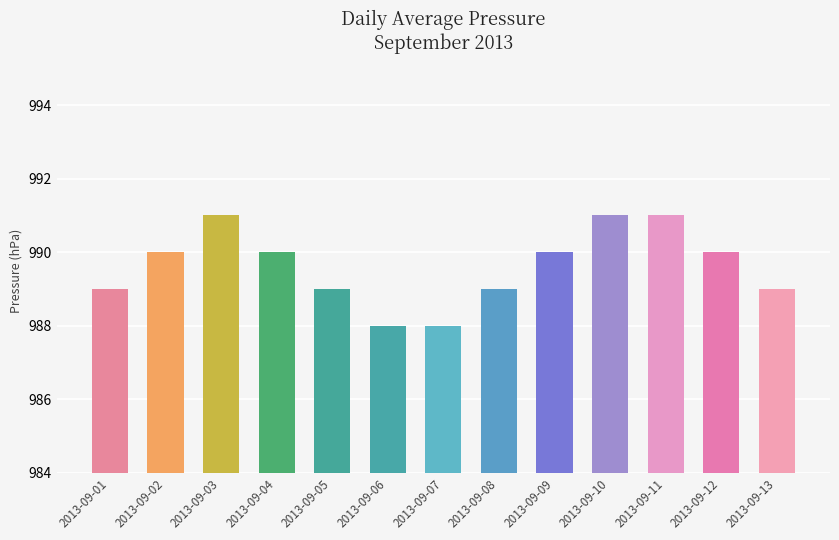

Approximately how many times larger is the value at 2013-09-09 compared to 2013-09-13?

1.0